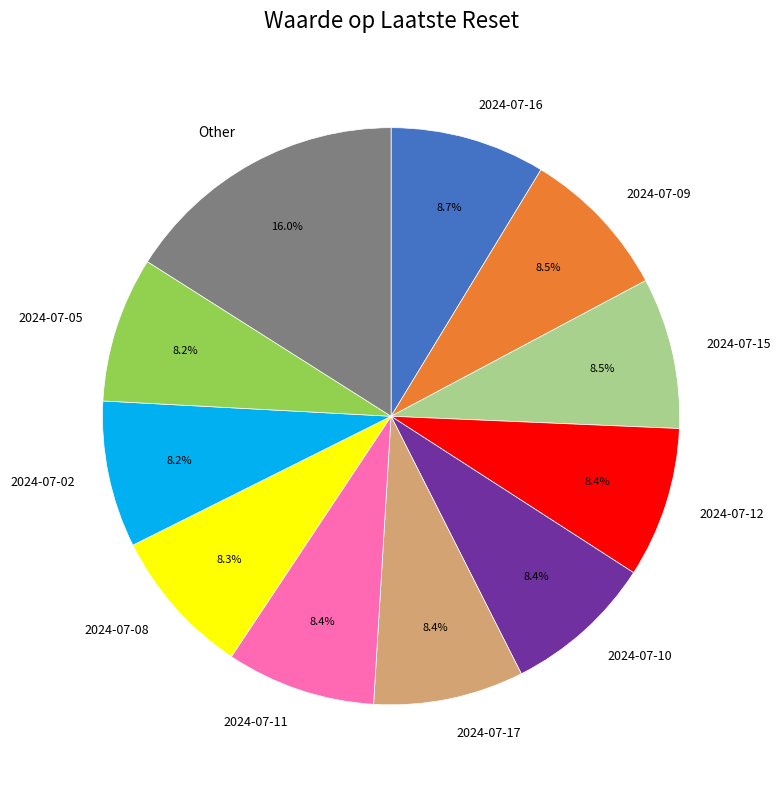

Which slice is the largest?

Other